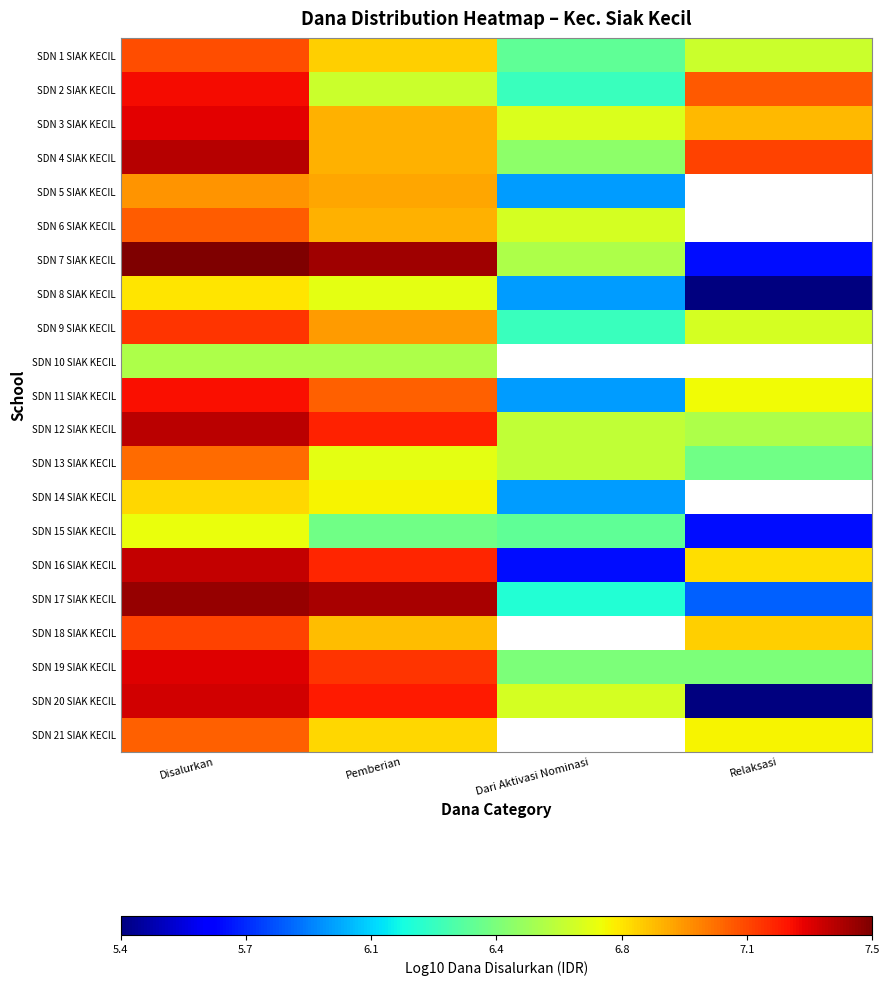

Where is SDN 18 SIAK KECIL nearest to the value 6?

Relaksasi